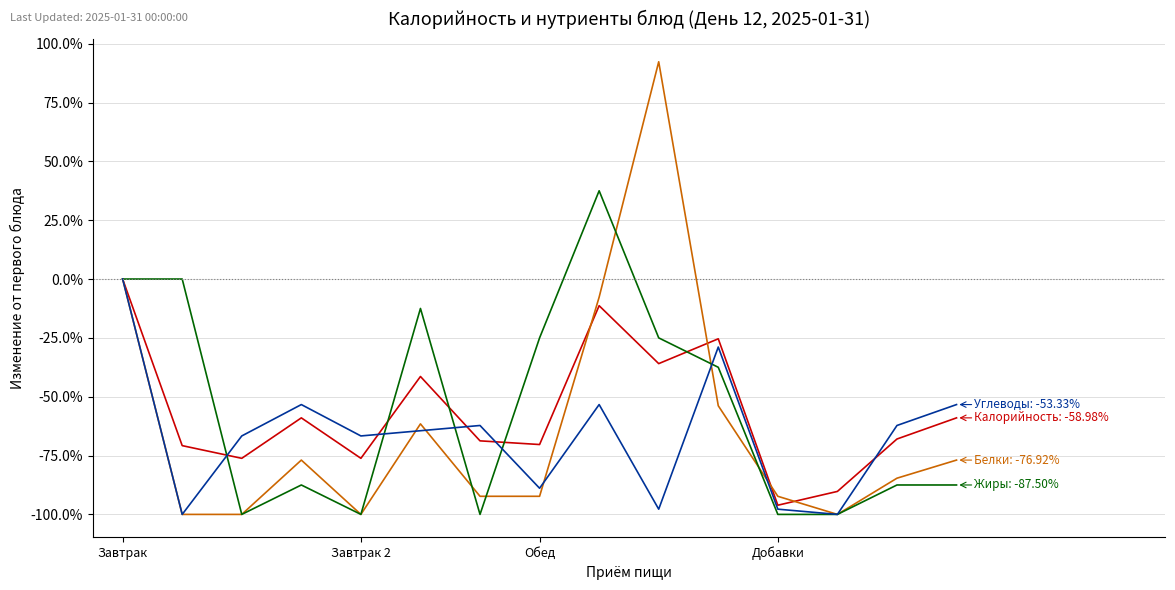

What is the label of the 3rd point from the right?

12